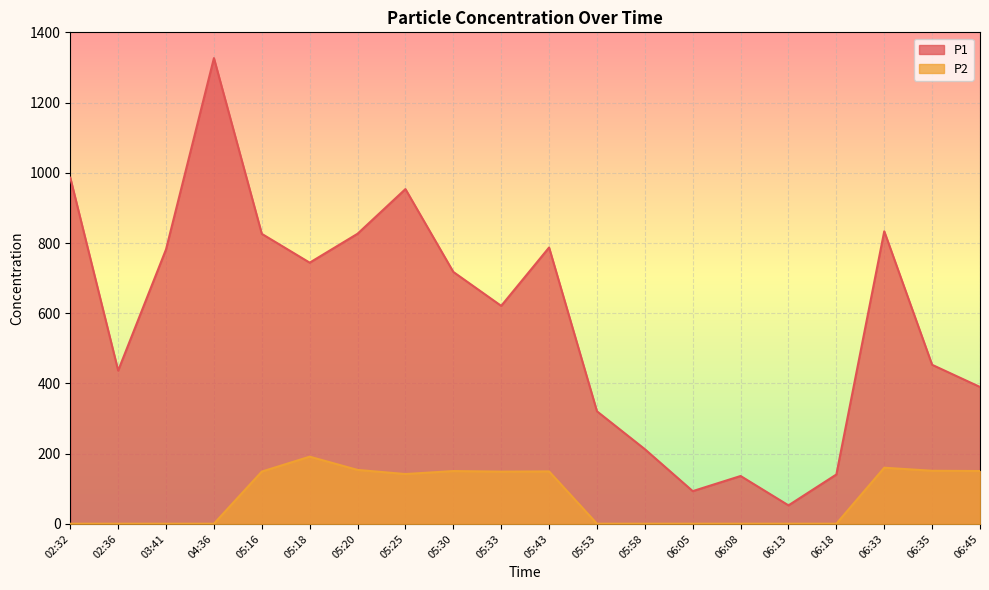

Reading right to left, transcribe all the data shown in this chart.

P1: 06:45=390.0	06:35=453.2	06:33=833.4	06:18=140.8	06:13=52.9	06:08=136.5	06:05=93.4	05:58=212.9	05:53=320.8	05:43=787.2	05:33=621.0	05:30=717.7	05:25=953.6	05:20=826.4	05:18=744.1	05:16=826.1	04:36=1326.6	03:41=782.0	02:36=436.8	02:32=986.1
P2: 06:45=150.7	06:35=151.4	06:33=160.1	06:18=0.6	06:13=0.6	06:08=0.6	06:05=0.6	05:58=0.6	05:53=0.6	05:43=149.6	05:33=148.9	05:30=150.6	05:25=142.1	05:20=153.8	05:18=191.6	05:16=149.1	04:36=0.6	03:41=0.6	02:36=0.6	02:32=0.6